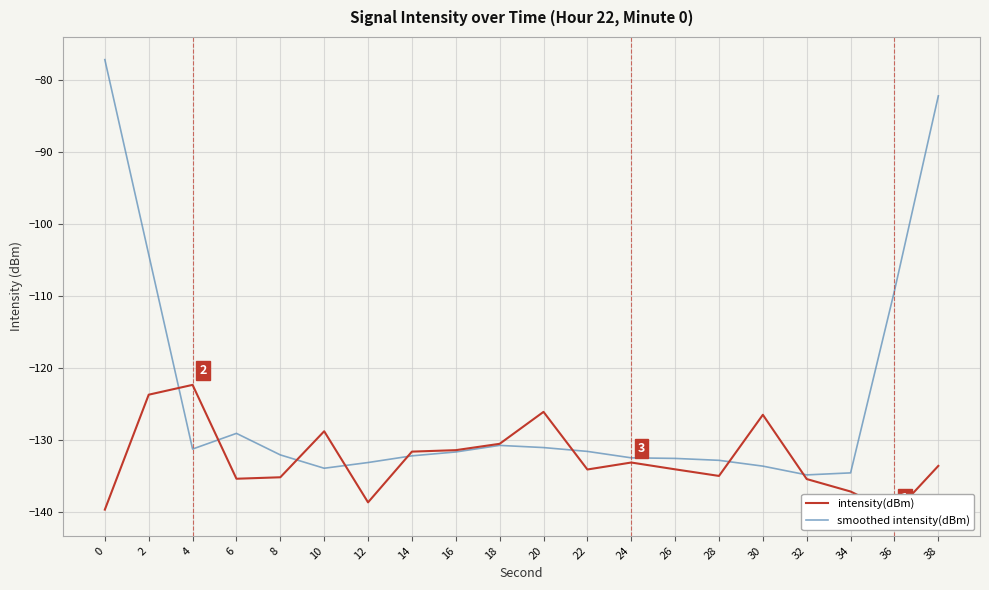

Count the number of data series in this chart.

2